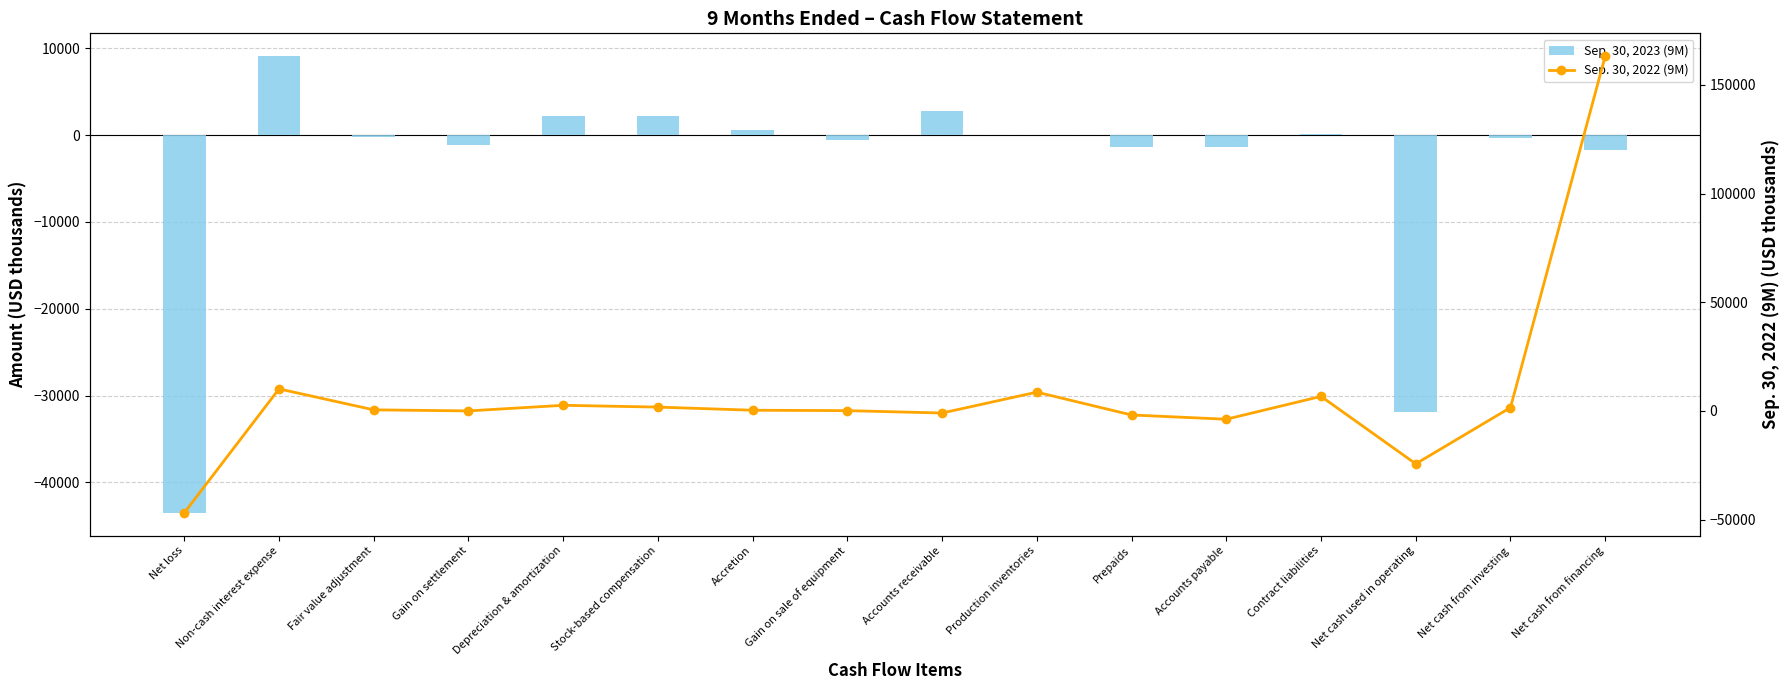

True or false: Sep. 30, 2022 (9M) has a value of -24363 at Net cash used in operating.

True